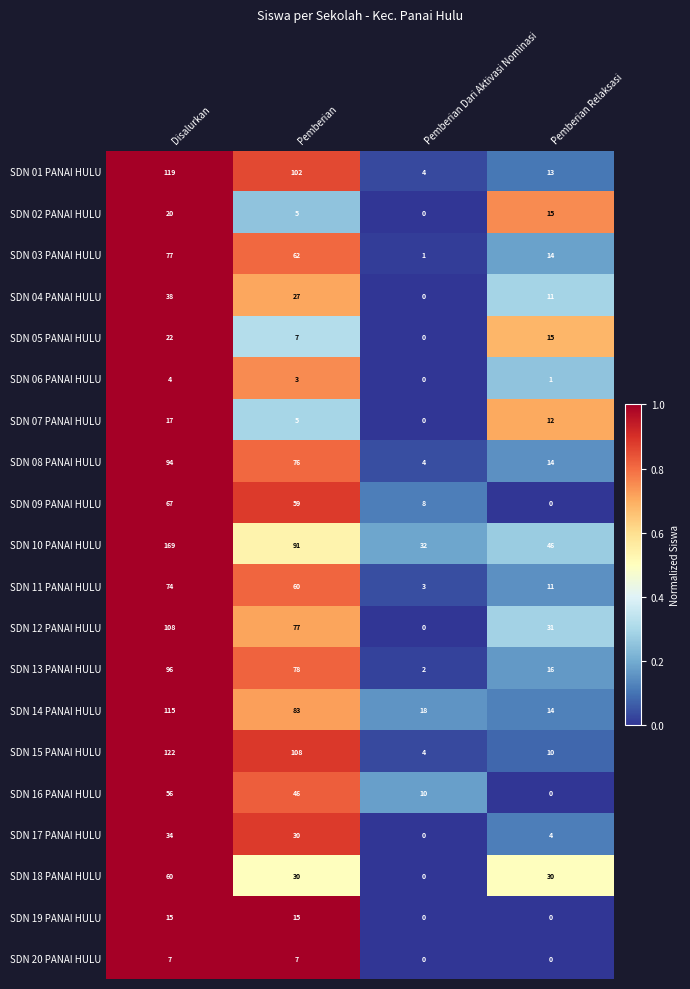

Count the SDN 16 PANAI HULU values in the range 10 to 56.

3